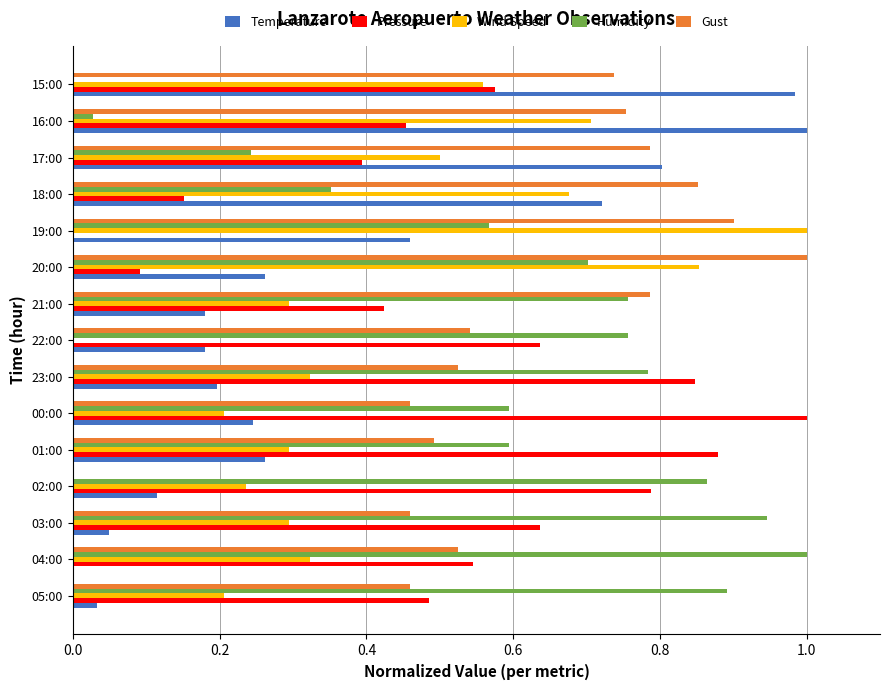

True or false: Temperature has a value of 0.5 at 19:00.

True